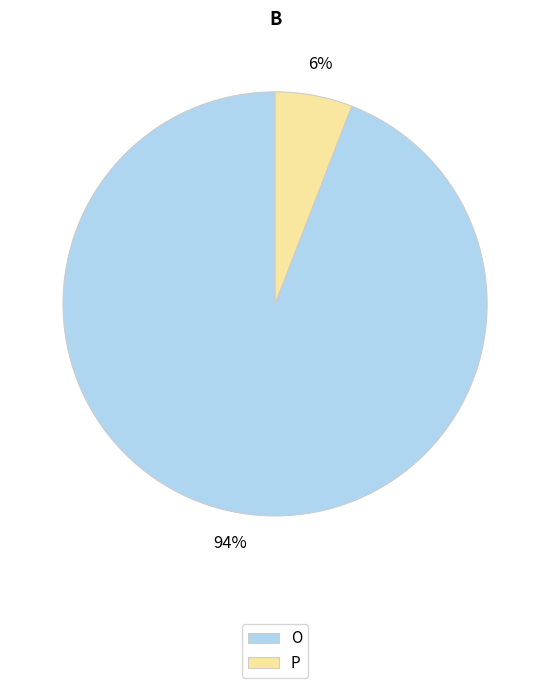

How many slices are in this pie chart?

2